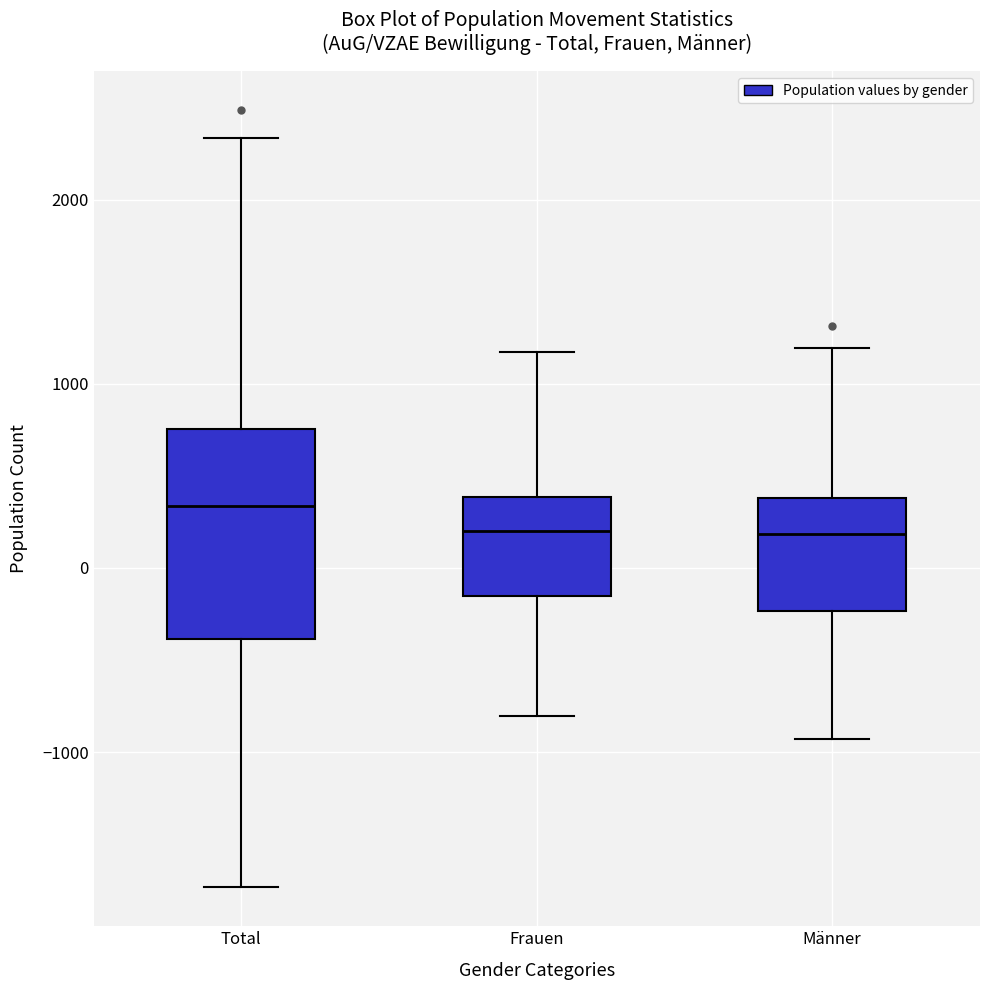

Where is the upper edge of the box for Total on the y-axis? The values are not printed on the chart, so give them approximately, as read against the axis.

800